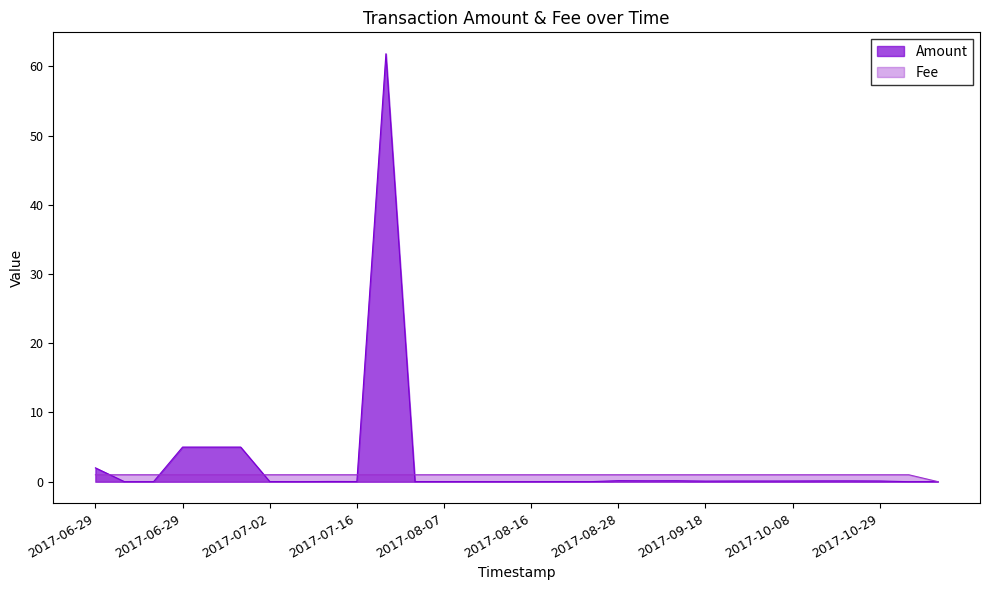

True or false: Fee and Amount cross at least once.

True